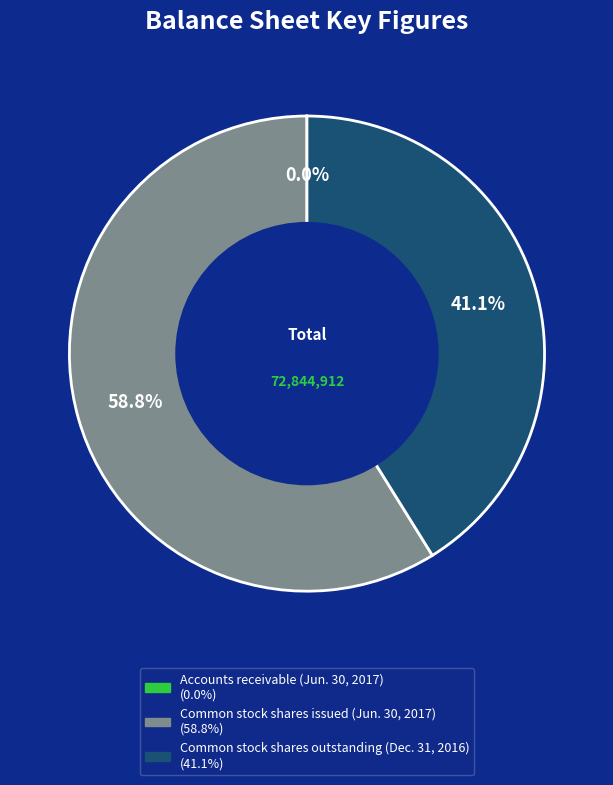

Is there a majority slice in this chart?

Yes